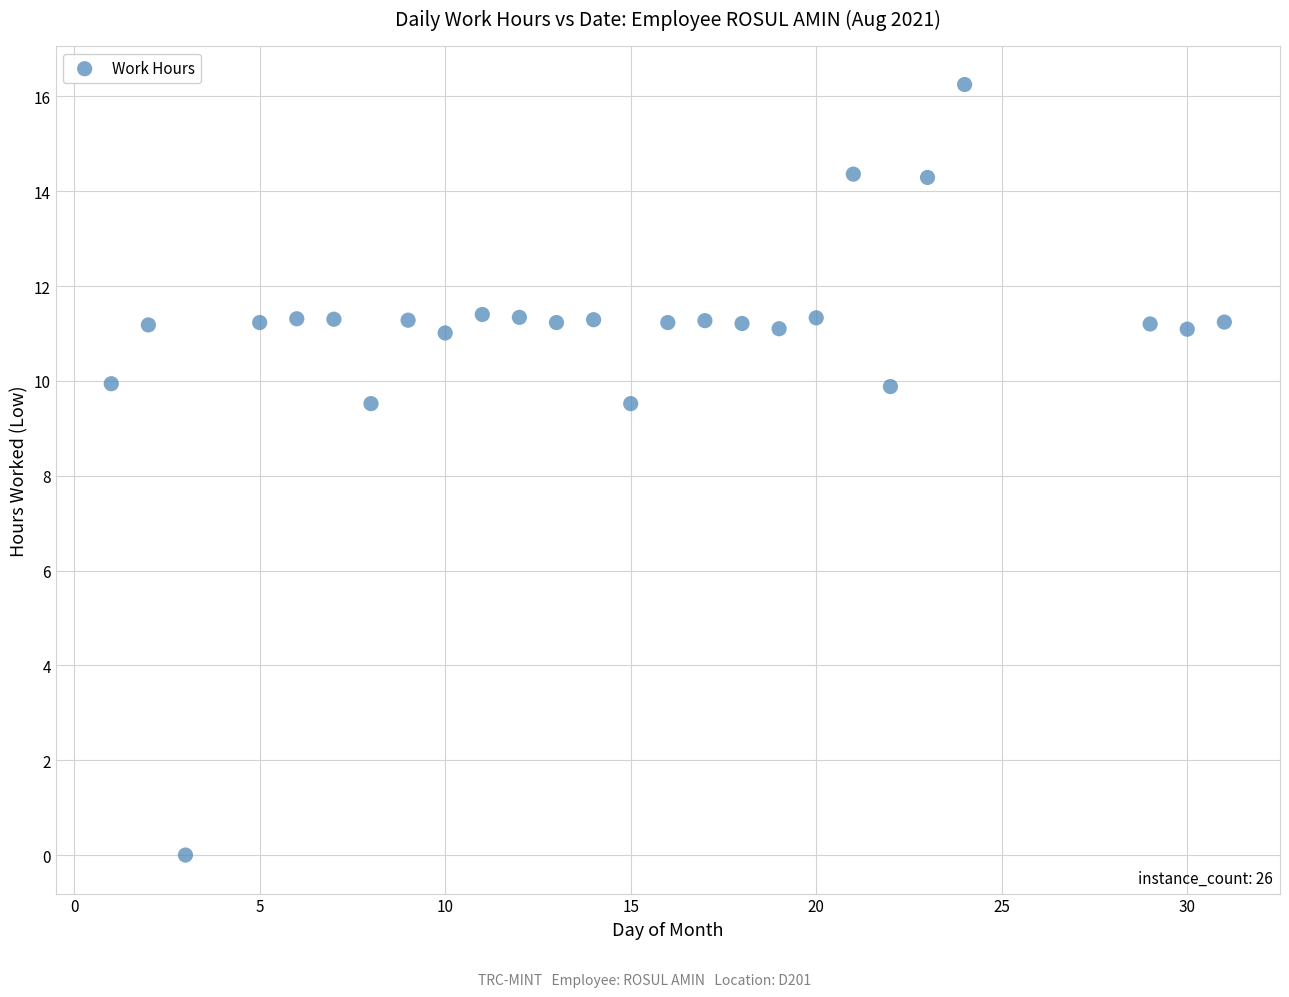

What is the range of X values (max minus min)?

30.0